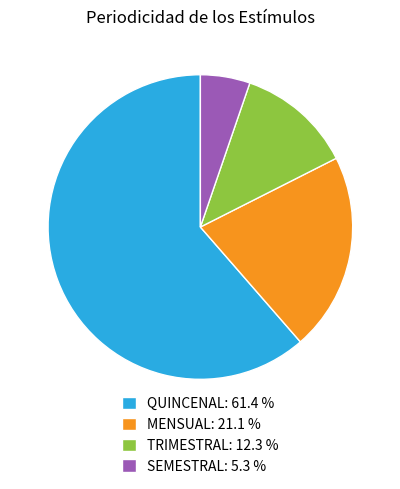

Rank the categories by value from highest to lowest.

QUINCENAL, MENSUAL, TRIMESTRAL, SEMESTRAL